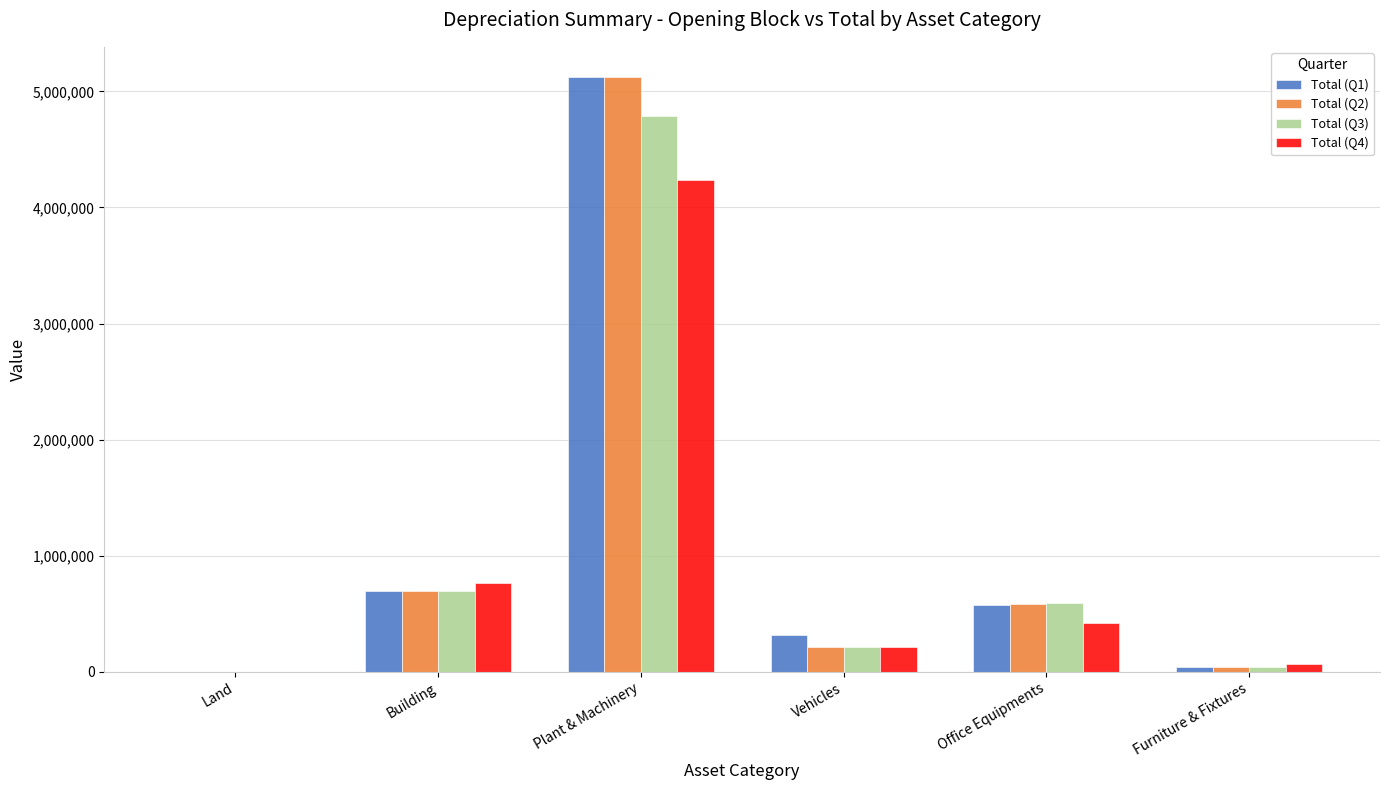

How many groups of bars are there?

6